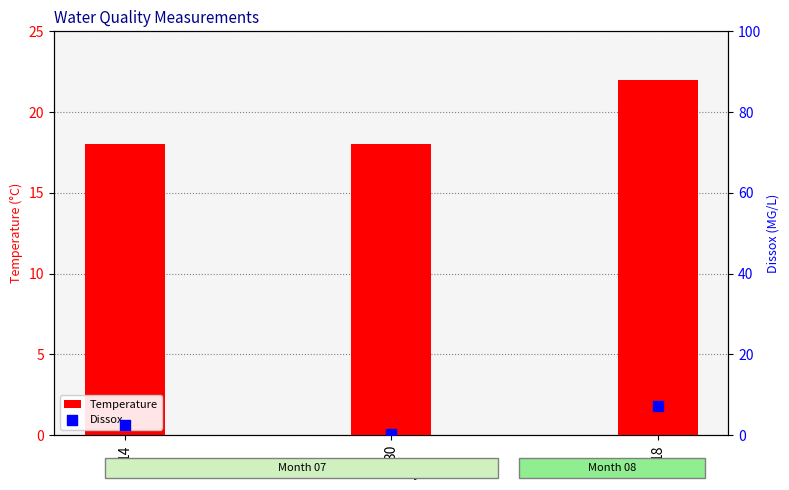

At which category is the sum across all series the highest?

18